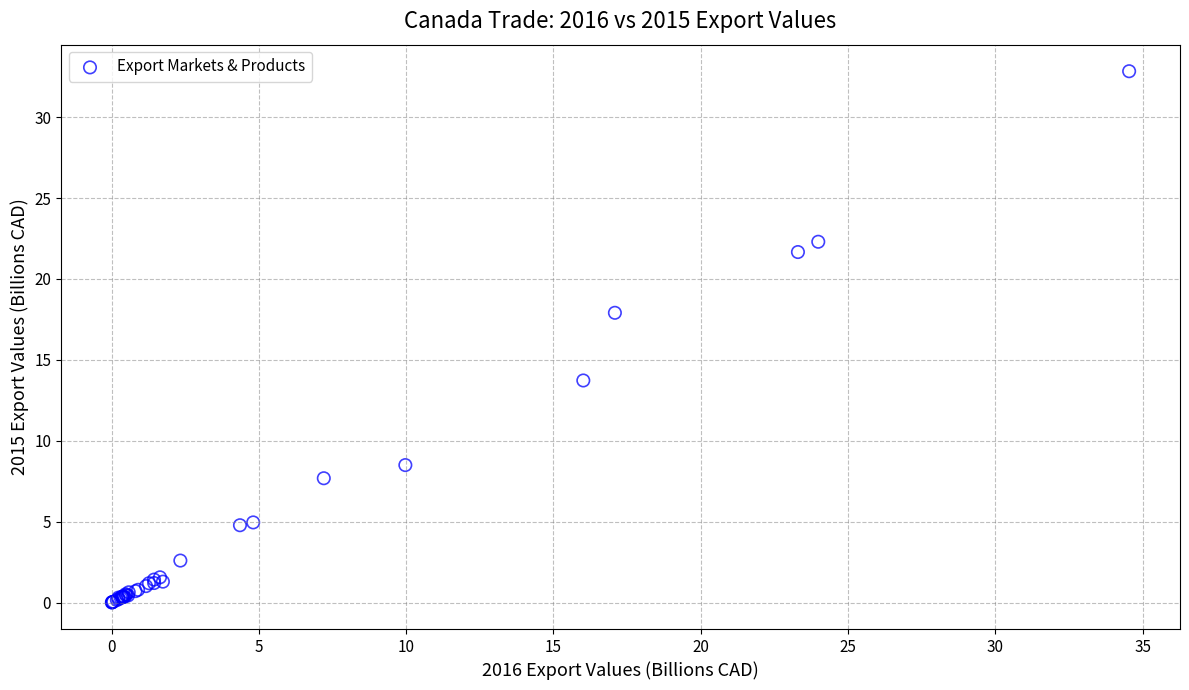

What Y value in the scatter plot is closest to 16?

17.9